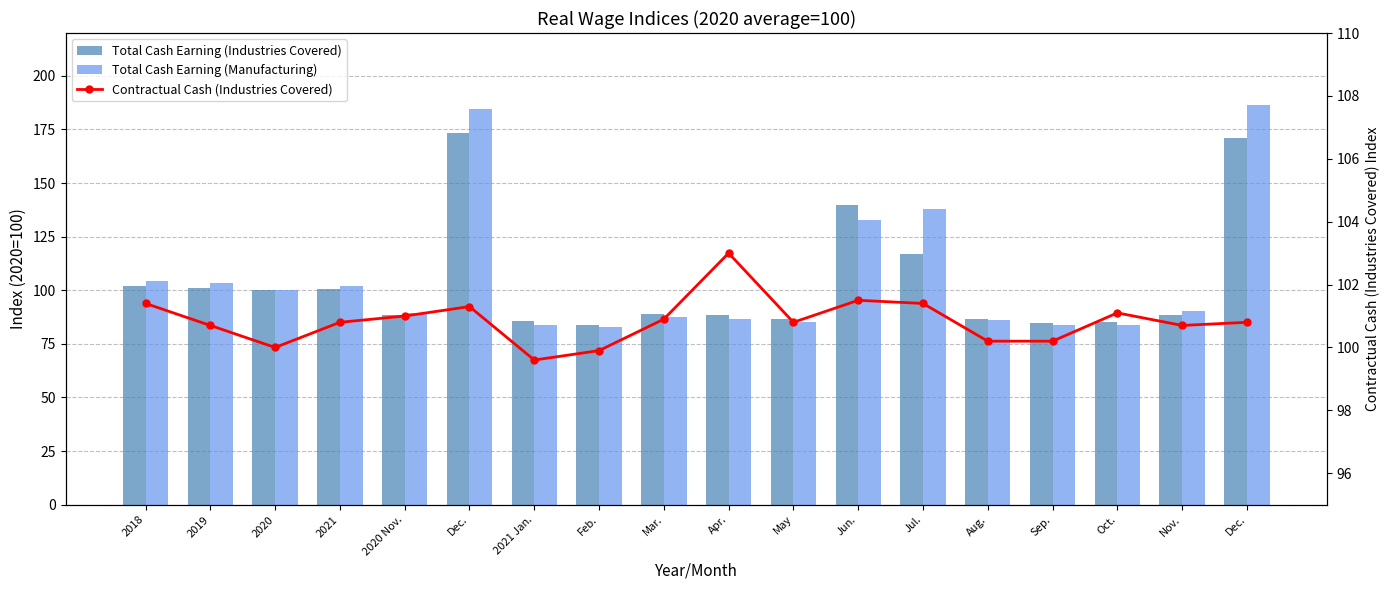

What is the maximum value shown in the chart?

186.6